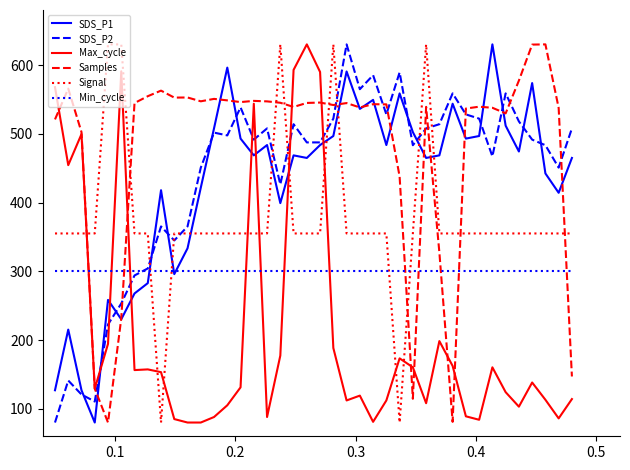

What is the lowest value of the SDS_P2 series?

80.0